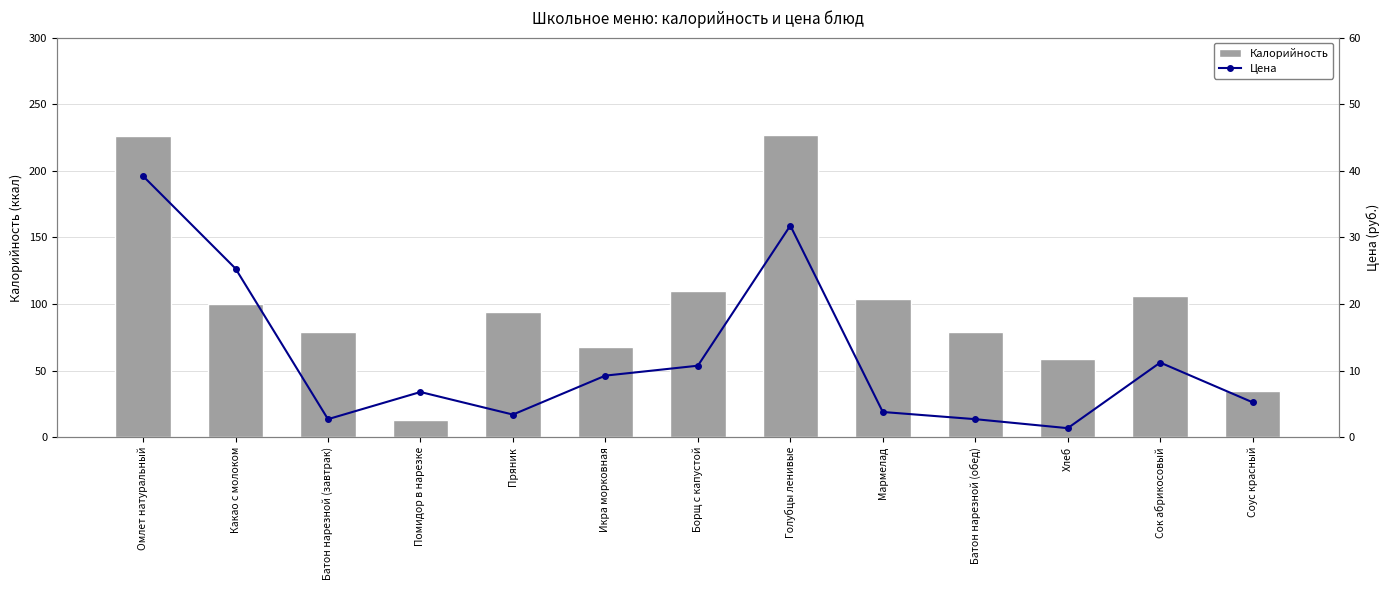

Rank the series by their maximum value, from lowest to highest.

Цена, Калорийность